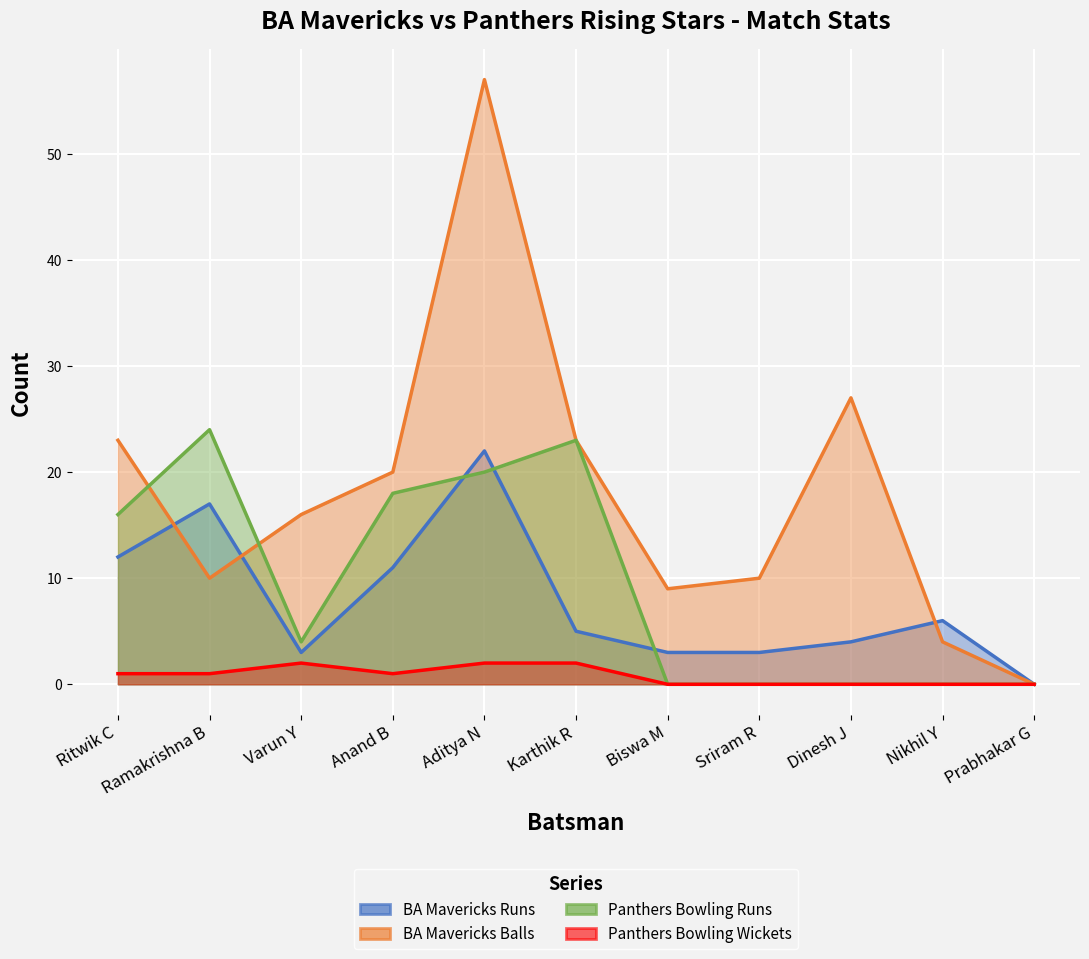

Where is BA Mavericks Balls nearest to the value 28?

Dinesh J